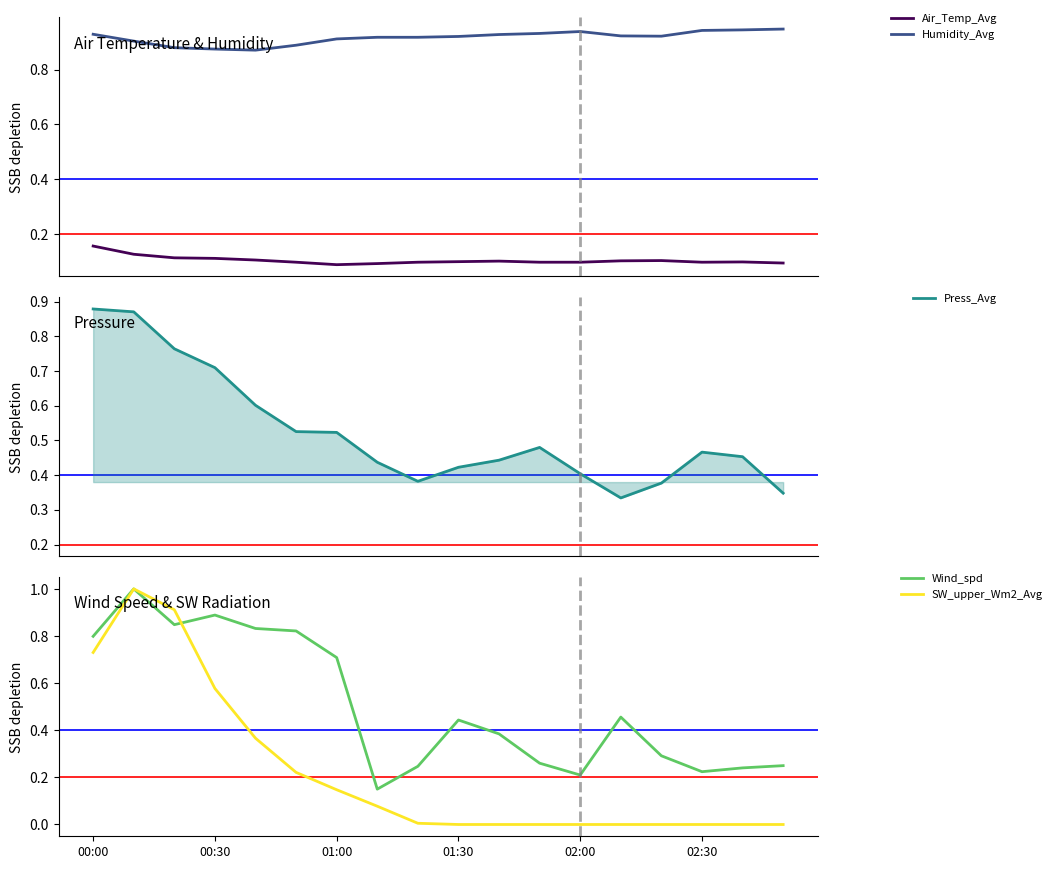

Reading left to right, what are all the values shown in this chart?

Air_Temp_Avg: 0.2	0.1	0.1	0.1	0.1	0.1	0.1	0.1	0.1	0.1	0.1	0.1	0.1	0.1	0.1	0.1	0.1	0.1
Humidity_Avg: 0.9	0.9	0.9	0.9	0.9	0.9	0.9	0.9	0.9	0.9	0.9	0.9	0.9	0.9	0.9	0.9	0.9	0.9
Press_Avg: 0.9	0.9	0.8	0.7	0.6	0.5	0.5	0.4	0.4	0.4	0.4	0.5	0.4	0.3	0.4	0.5	0.5	0.3
Wind_spd: 0.8	1.0	0.8	0.9	0.8	0.8	0.7	0.2	0.2	0.4	0.4	0.3	0.2	0.5	0.3	0.2	0.2	0.2
SW_upper_Wm2_Avg: 0.7	1.0	0.9	0.6	0.4	0.2	0.1	0.1	0.0	0.0	0.0	0.0	0.0	0.0	0.0	0.0	0.0	0.0